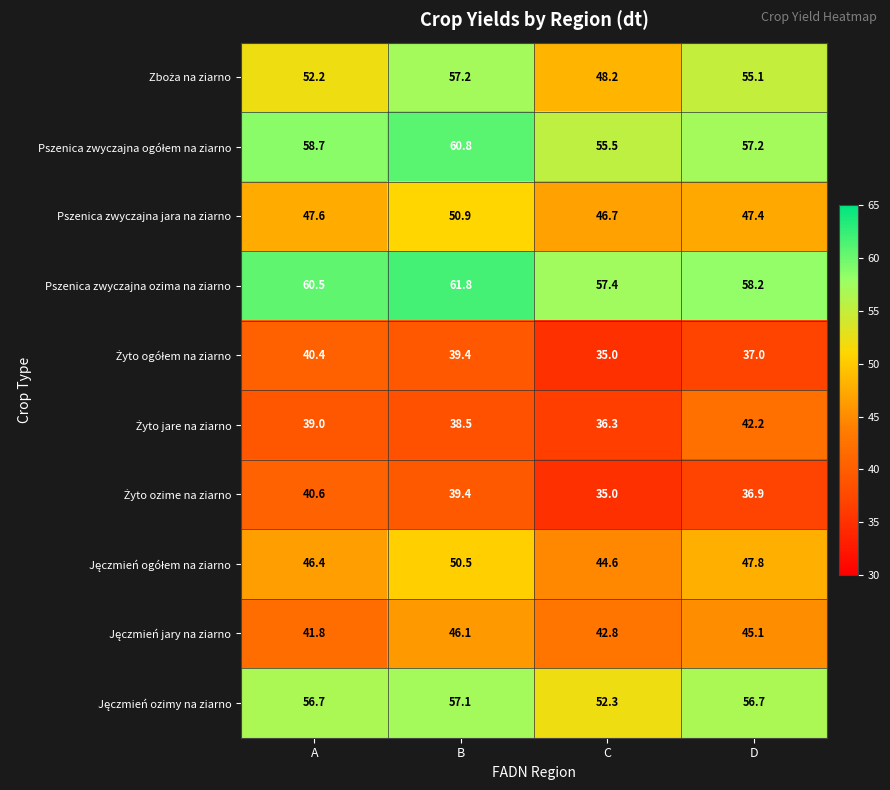

What is the difference between the Pszenica zwyczajna ozima na ziarno values at A and C?

3.1